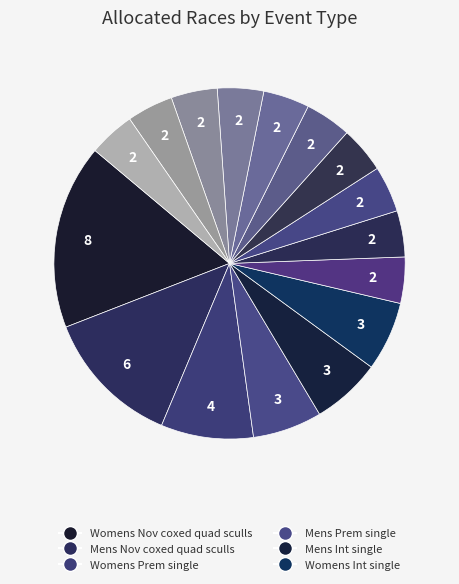

Count the number of slices in the pie.

16